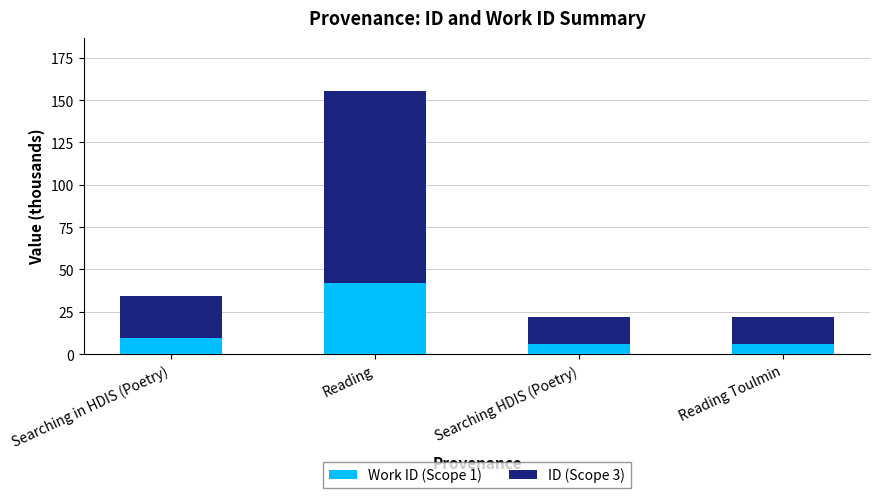

The value of Work ID (Scope 1) at Reading Toulmin is 6.0. True or false?

True